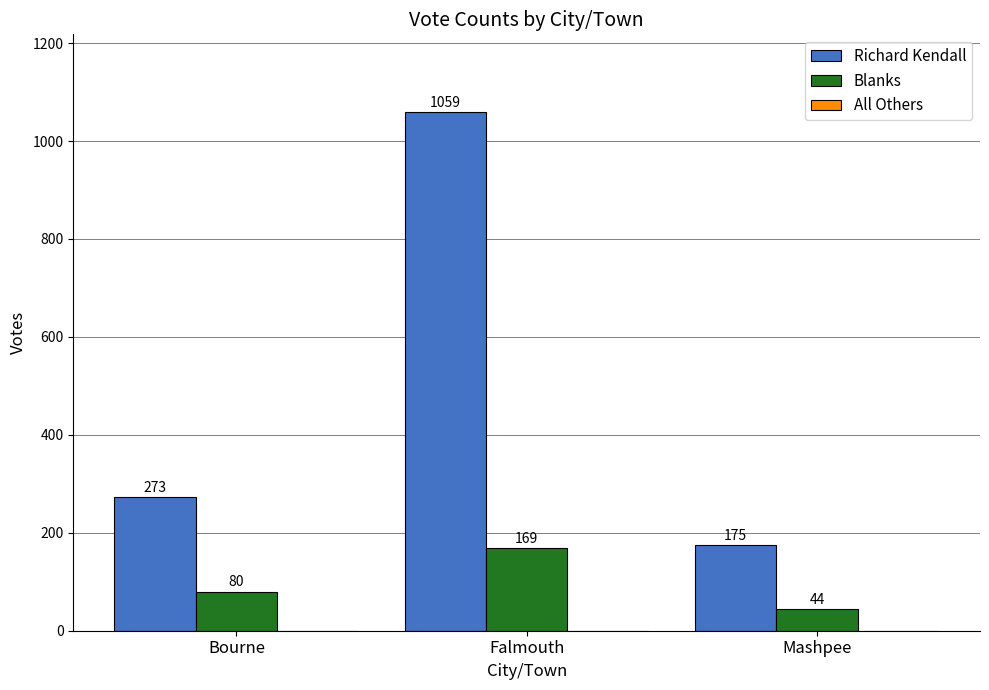

List the series in order of their peak value, highest first.

Richard Kendall, Blanks